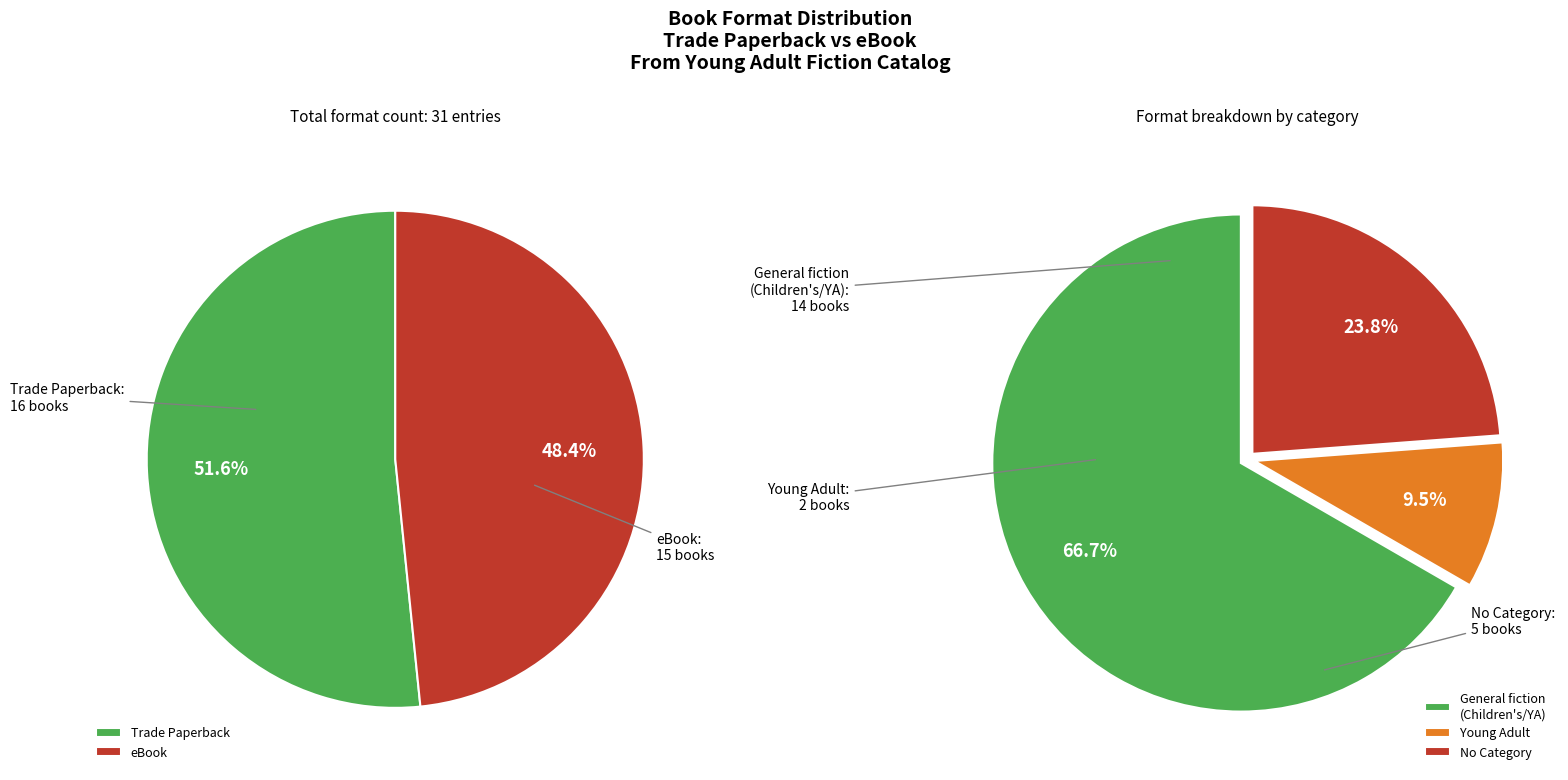

Does Trade Paperback account for over 50% of the chart?

Yes